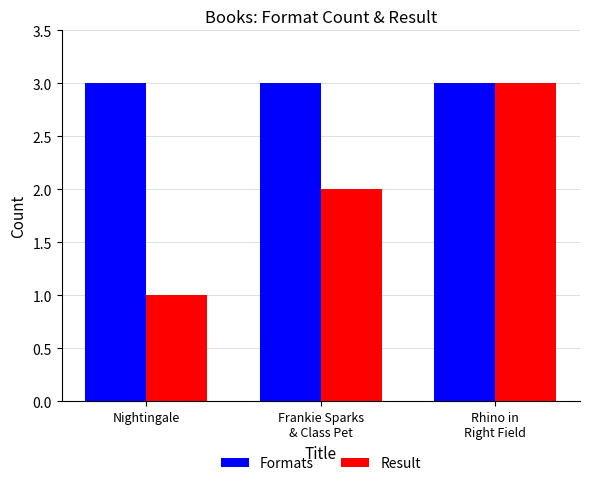

Which series has the widest spread of values?

Result